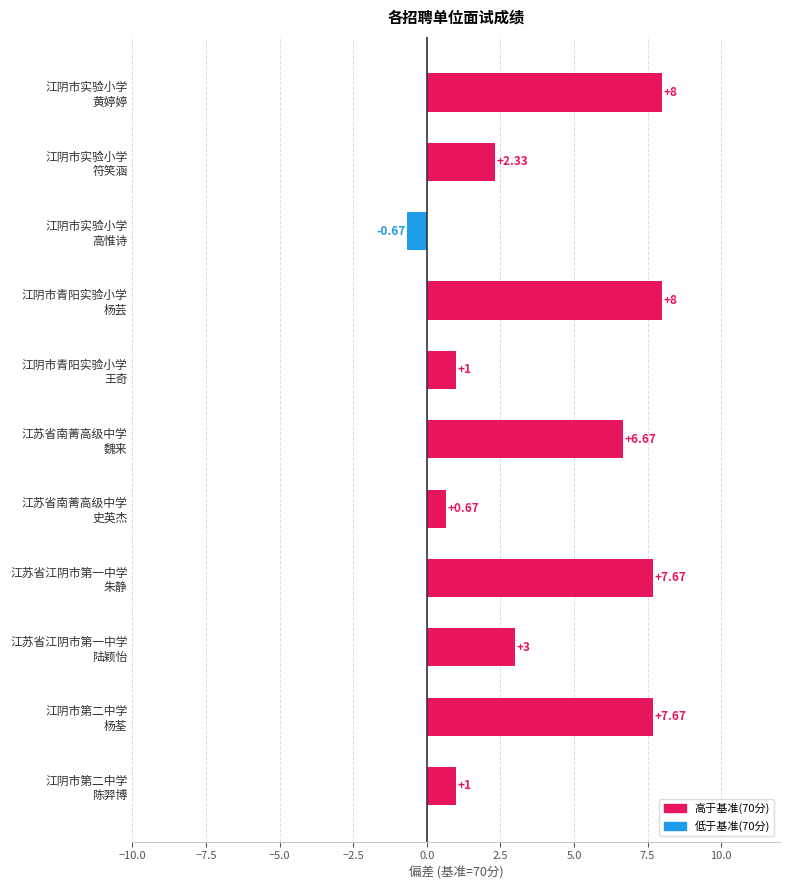

Which category has the lowest value across all series?

江阴市实验小学
高惟诗